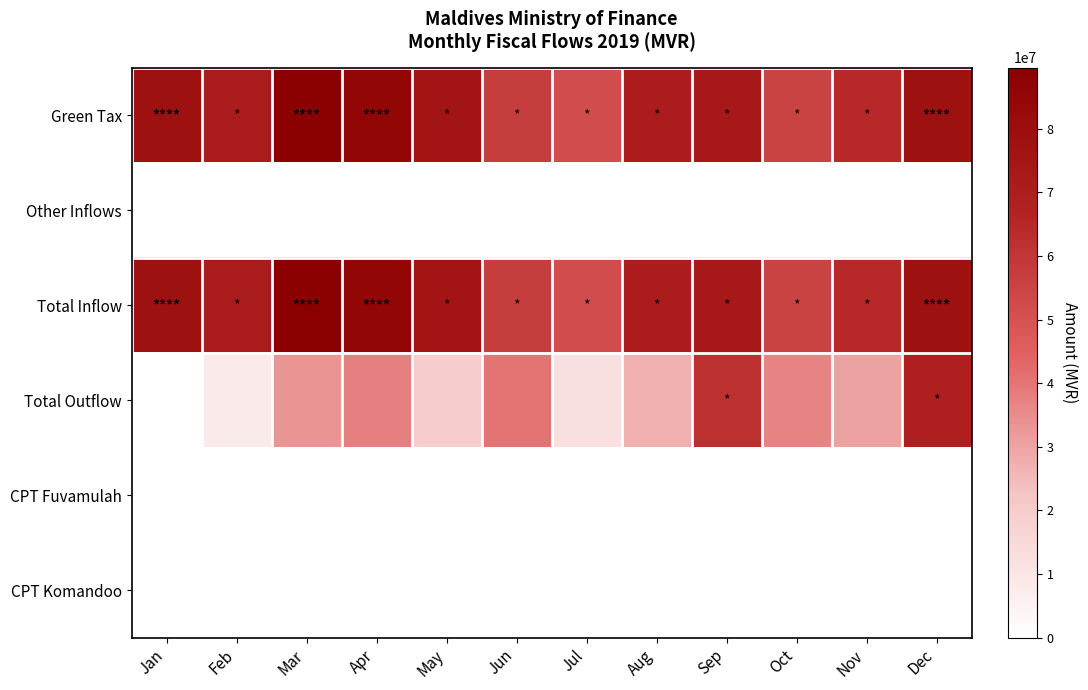

Reading left to right, list all the values displayed in this chart.

Green Tax: Jan=78150386.0	Feb=71465232.4	Mar=89605693.2	Apr=85124084.4	May=75403351.8	Jun=57222379.7	Jul=51869609.9	Aug=70613779.2	Sep=73157761.6	Oct=55114301.3	Nov=64511002.2	Dec=78377572.1
Other Inflows: Jan=0.0	Feb=0.0	Mar=0.0	Apr=0.0	May=0.0	Jun=0.0	Jul=0.0	Aug=0.0	Sep=0.0	Oct=0.0	Nov=0.0	Dec=0.0
Total Inflow: Jan=78150386.0	Feb=71465232.4	Mar=89605693.2	Apr=85124084.4	May=75403351.8	Jun=57222379.7	Jul=51869609.9	Aug=70613779.2	Sep=73157761.6	Oct=55114301.3	Nov=64511002.2	Dec=78377572.1
Total Outflow: Jan=0.0	Feb=8326307.5	Mar=33312015.2	Apr=37891039.7	May=19747341.3	Jun=40316316.5	Jul=12039828.1	Aug=27233055.2	Sep=61709136.9	Oct=37067357.3	Nov=30133186.4	Dec=68748216.8
CPT Fuvamulah: Jan=0.0	Feb=0.0	Mar=0.0	Apr=0.0	May=0.0	Jun=0.0	Jul=80287.2	Aug=26762.4	Sep=26762.4	Oct=26762.4	Nov=26762.4	Dec=0.0
CPT Komandoo: Jan=0.0	Feb=0.0	Mar=0.0	Apr=0.0	May=0.0	Jun=0.0	Jul=0.0	Aug=0.0	Sep=0.0	Oct=0.0	Nov=0.0	Dec=0.0